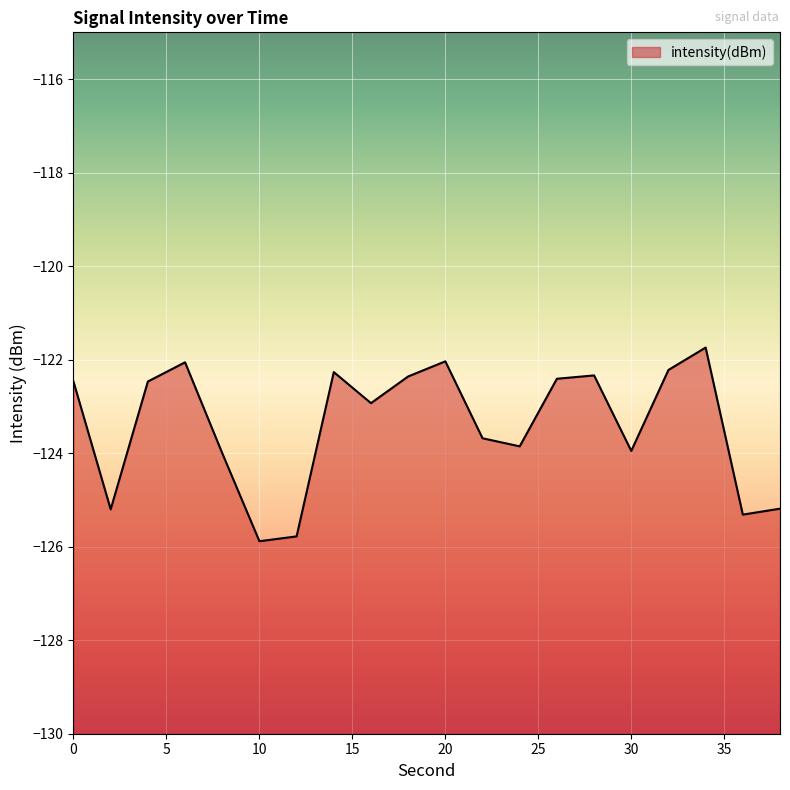

How many points are lower than both their immediate neighbors (excluding endpoints)?

6